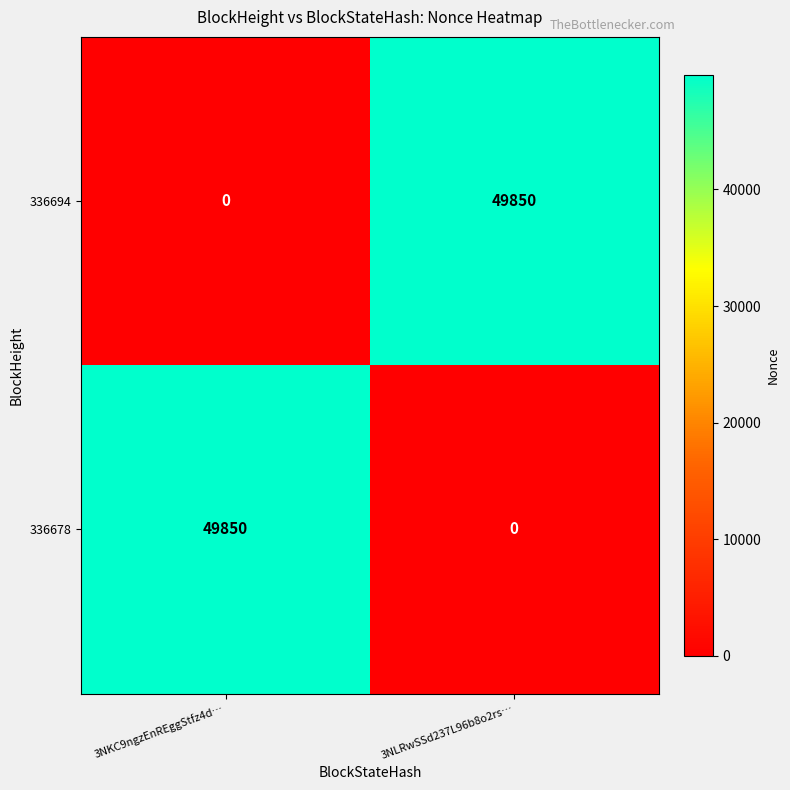

At how many categories does at least one series exceed 10883?

2